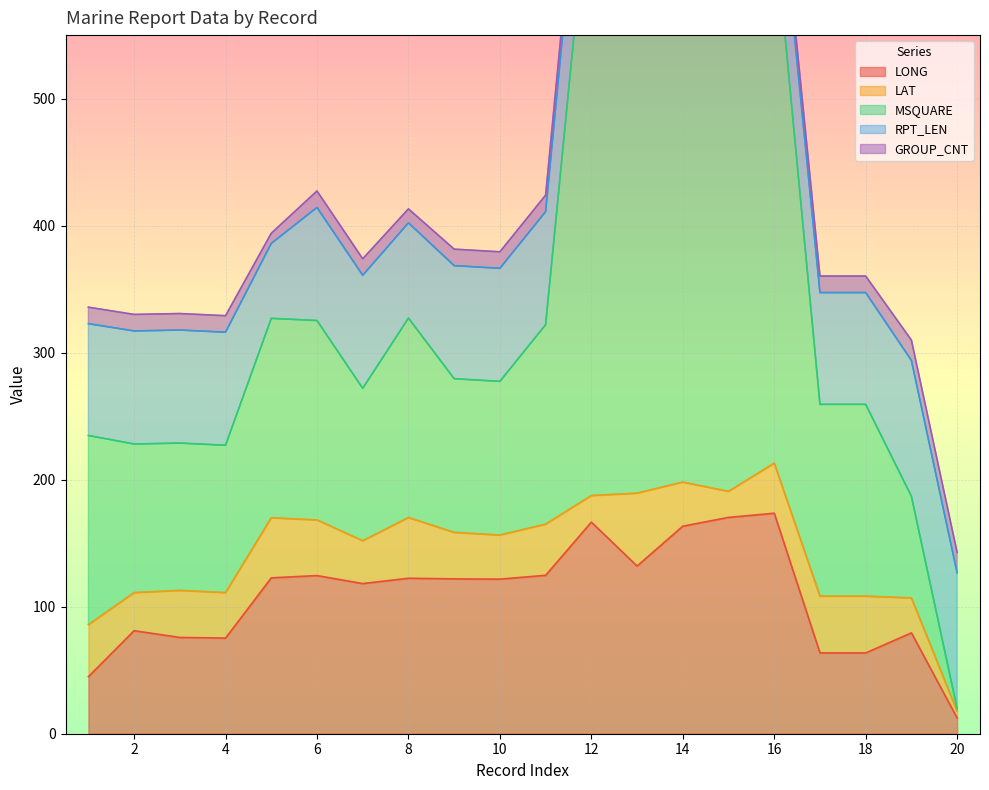

Rank the categories by MSQUARE value from highest to lowest.

12, 13, 14, 16, 15, 5, 6, 8, 11, 17, 18, 1, 9, 10, 7, 2, 3, 4, 19, 20